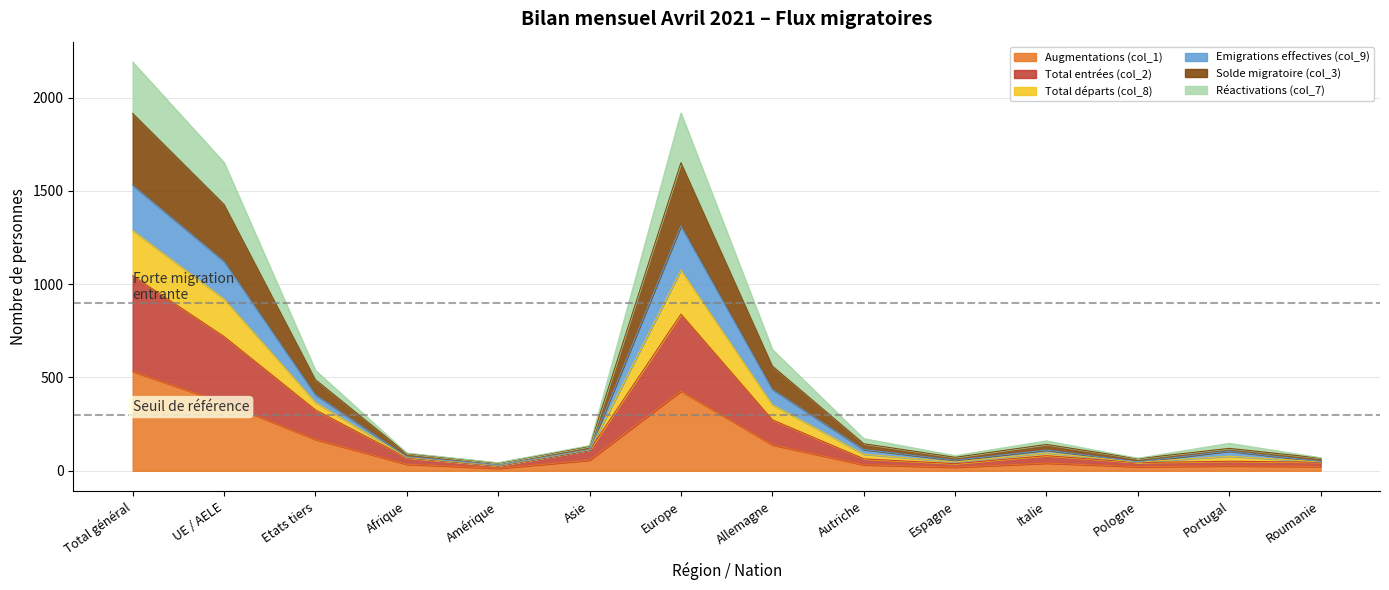

In Réactivations (col_7), how many points are lower than both neighbors (excluding endpoints)?

3